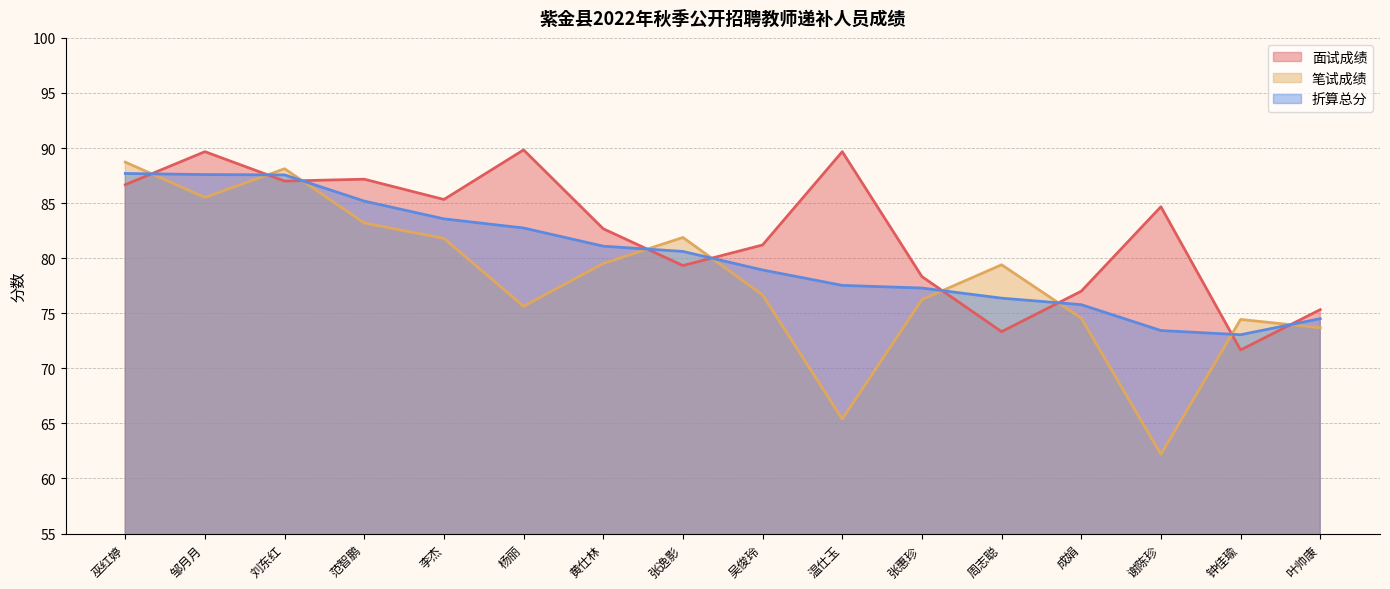

Which series has the largest range (max minus min)?

笔试成绩